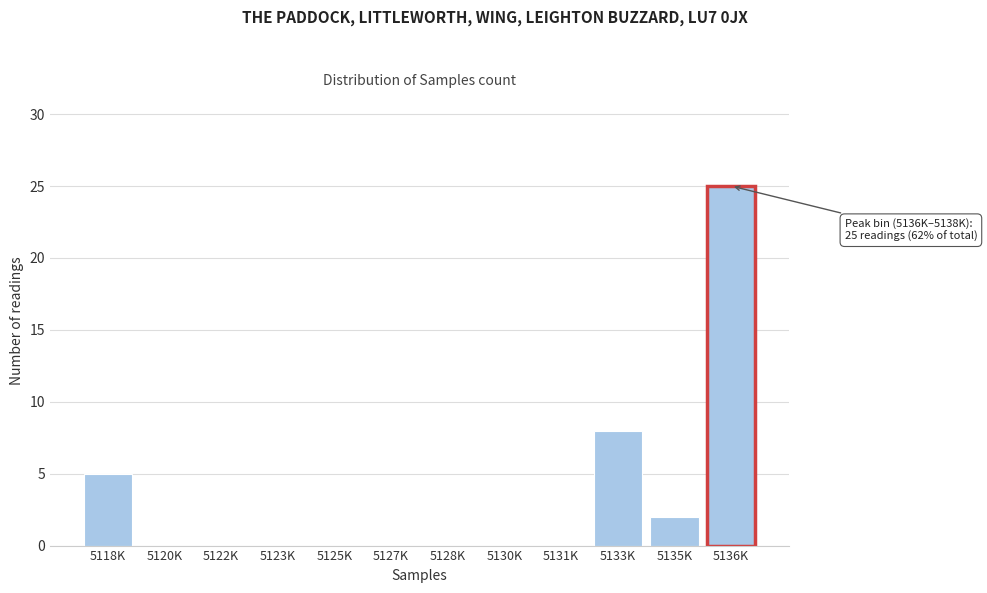

Reading right to left, what are all the values shown in this chart?

5136K=25	5135K=2	5133K=8	5131K=0	5130K=0	5128K=0	5127K=0	5125K=0	5123K=0	5122K=0	5120K=0	5118K=5